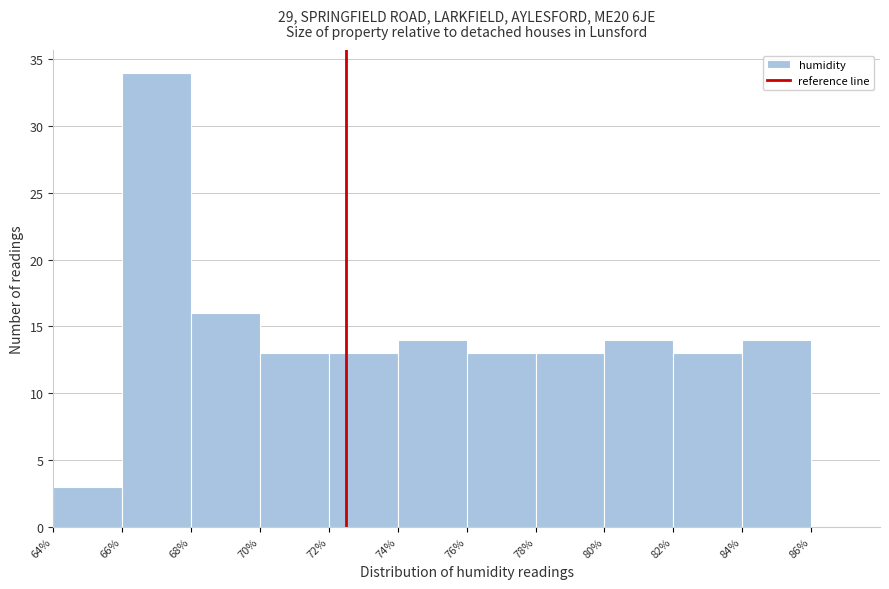

Reading left to right, list every bar in this chart as the range it spans on the x-axis followed by its height. The values are not printed on the chart, so give them approximately, as read against the axis.

64% to 66%: 3
66% to 68%: 34
68% to 70%: 16
70% to 72%: 13
72% to 74%: 13
74% to 76%: 14
76% to 78%: 13
78% to 80%: 13
80% to 82%: 14
82% to 84%: 13
84% to 86%: 14